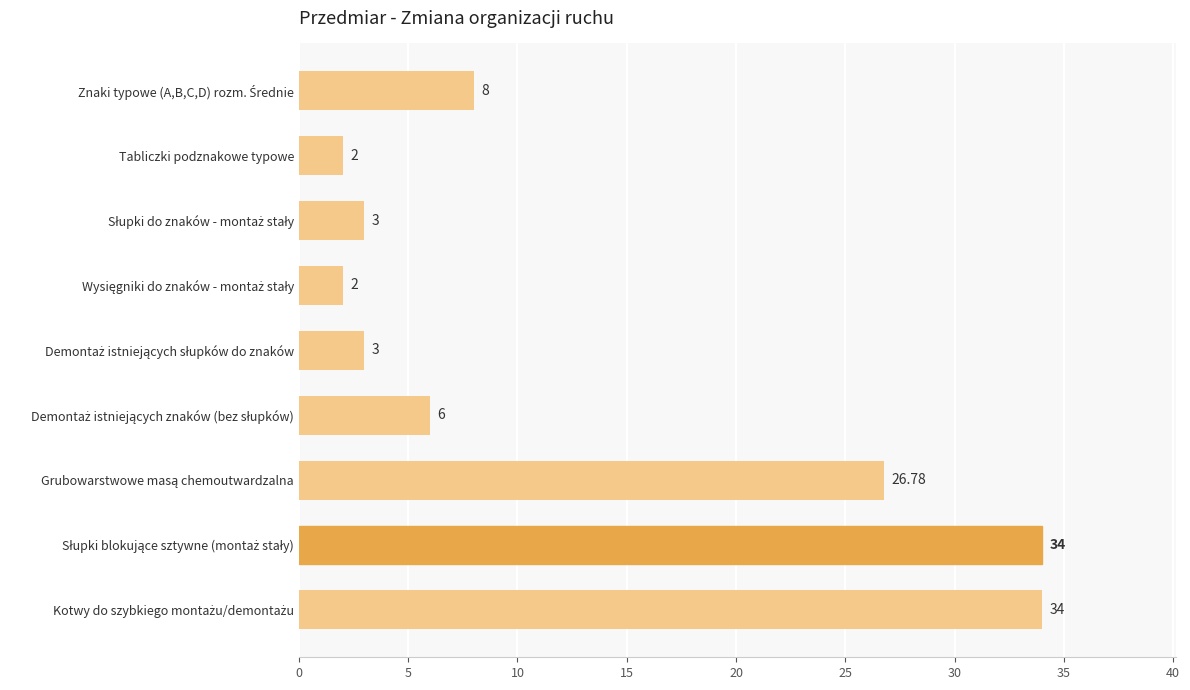

What is the difference between the second highest and second lowest values?

32.0